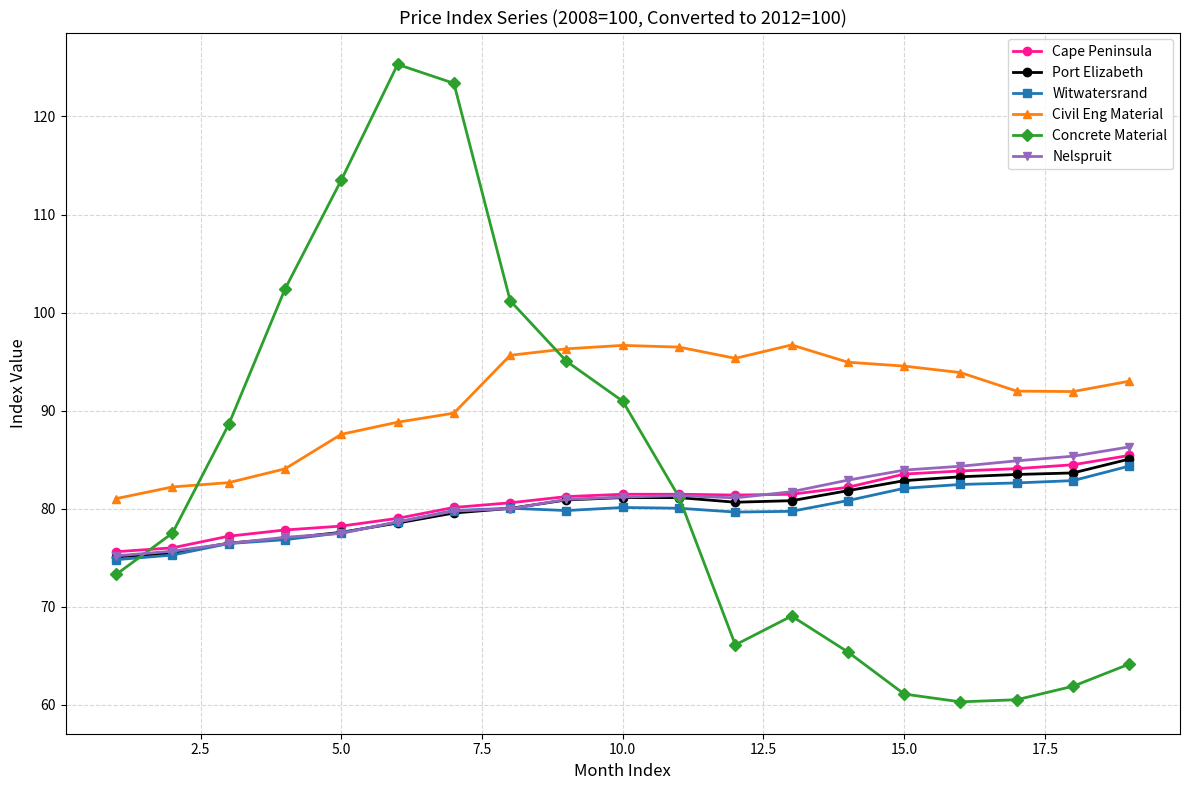

What is the maximum value shown in the chart?

125.3